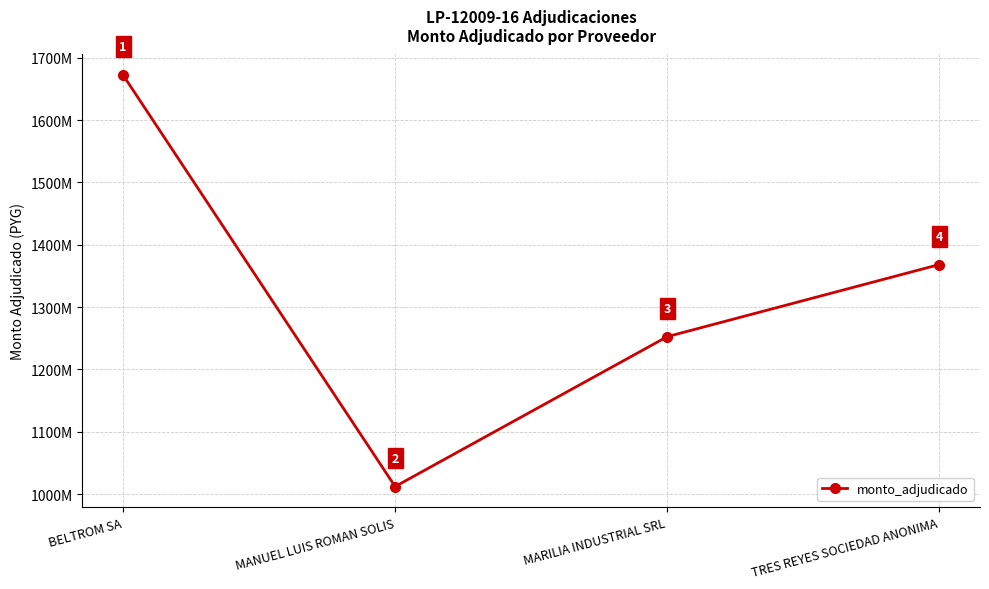

What position from the left is BELTROM SA?

1